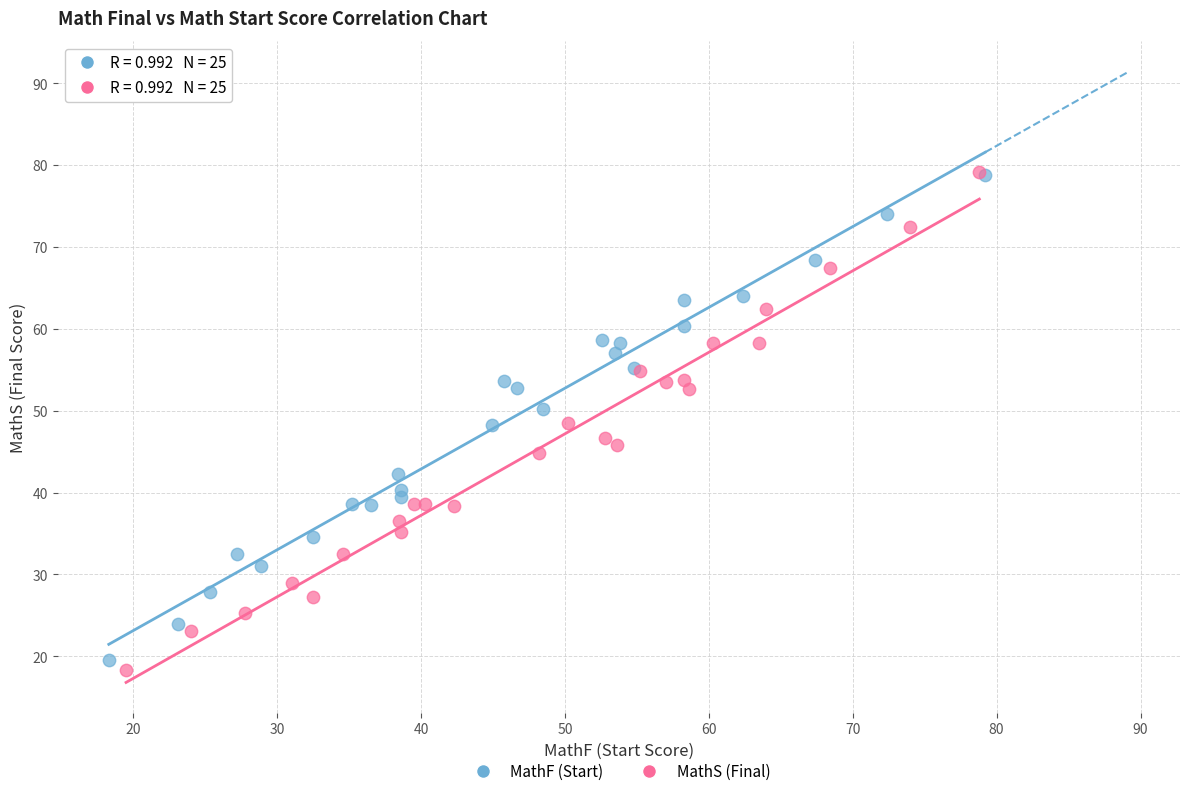

Which series has the largest Y range (max minus min)?

MathS (Final)